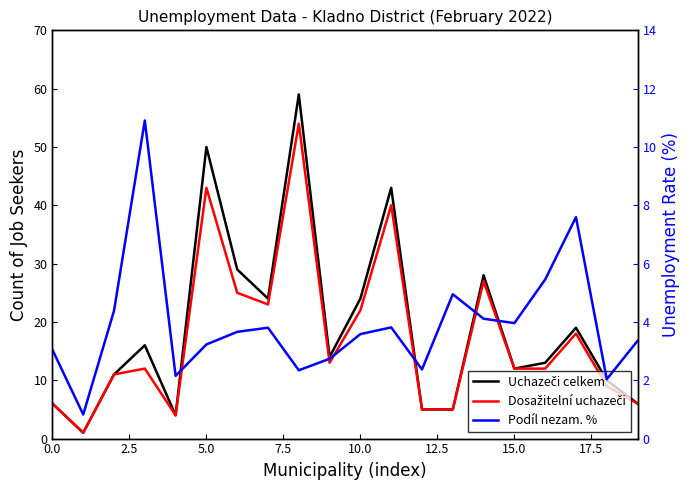

What is the average value of the Dosažitelní uchazeči series?

17.4